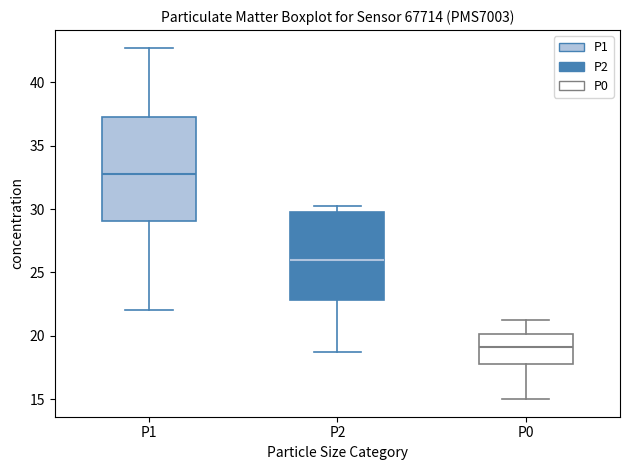

Which box has the highest median line?

P1